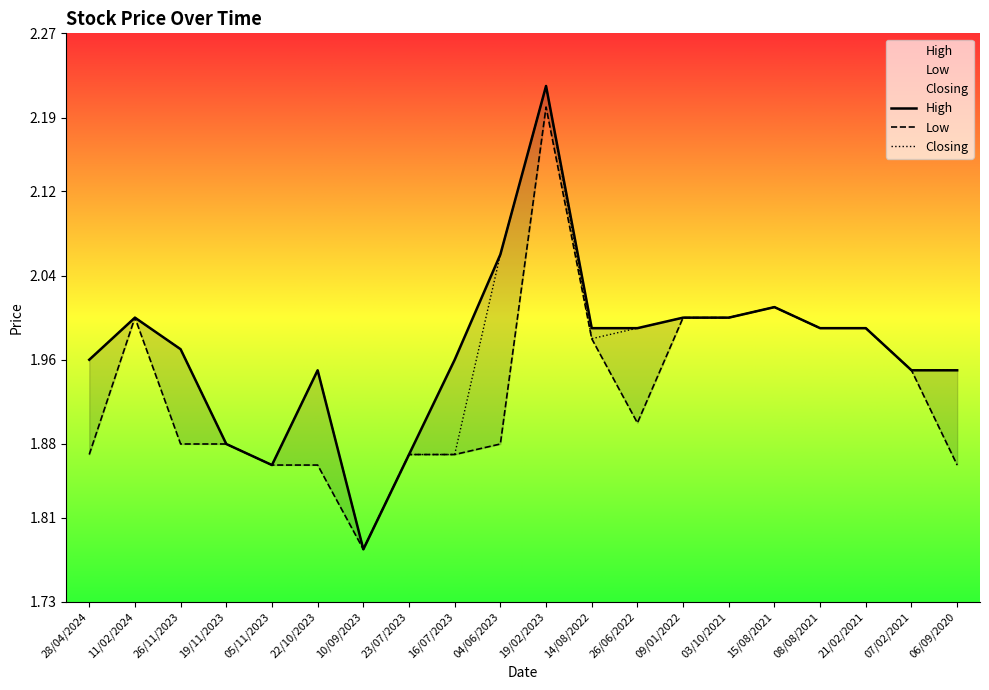

Rank the categories by Closing value from highest to lowest.

19/02/2023, 04/06/2023, 15/08/2021, 11/02/2024, 09/01/2022, 03/10/2021, 26/06/2022, 08/08/2021, 21/02/2021, 14/08/2022, 26/11/2023, 28/04/2024, 22/10/2023, 07/02/2021, 06/09/2020, 19/11/2023, 23/07/2023, 16/07/2023, 05/11/2023, 10/09/2023